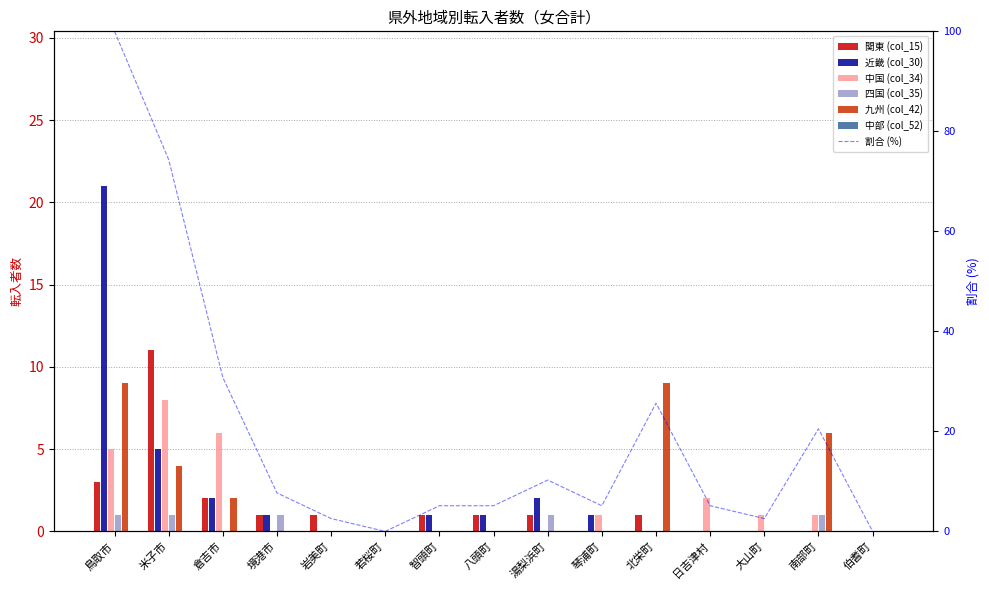

What position from the left is 米子市?

2